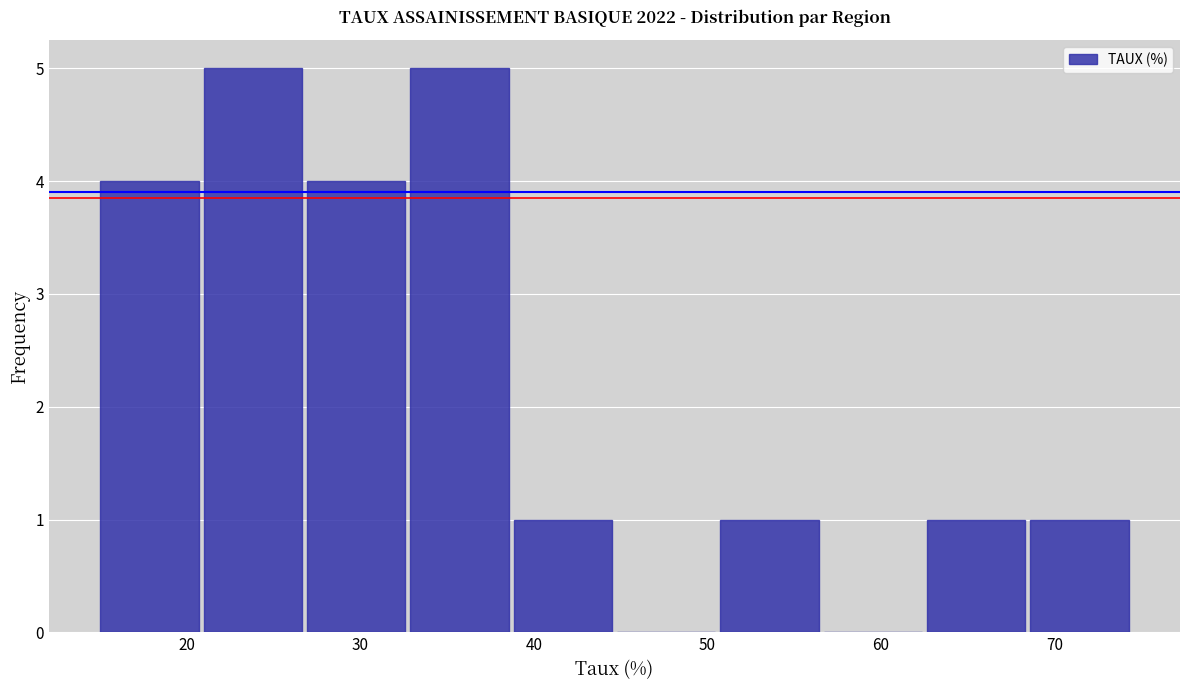

Reading left to right, transcribe this chart: for each bar, give the range it covers on the x-axis and its height. Neither the bar edges nor the heights are printed on the chart, so give them approximately, as read against the axes.

15 to 21: 4
21 to 27: 5
27 to 33: 4
33 to 39: 5
39 to 45: 1
45 to 51: 0
51 to 57: 1
57 to 63: 0
63 to 68: 1
68 to 74: 1